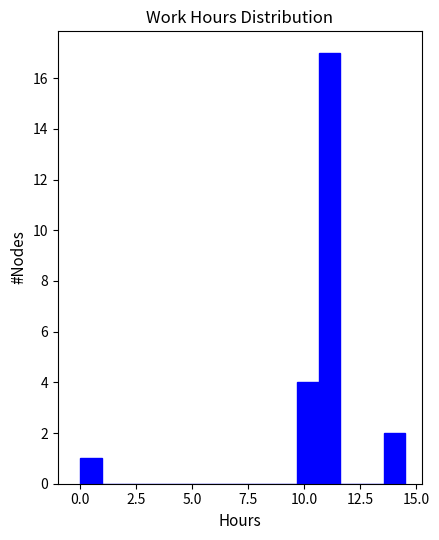

Read against the x-axis, roughly where is the centre of the tallest bar?

11.0